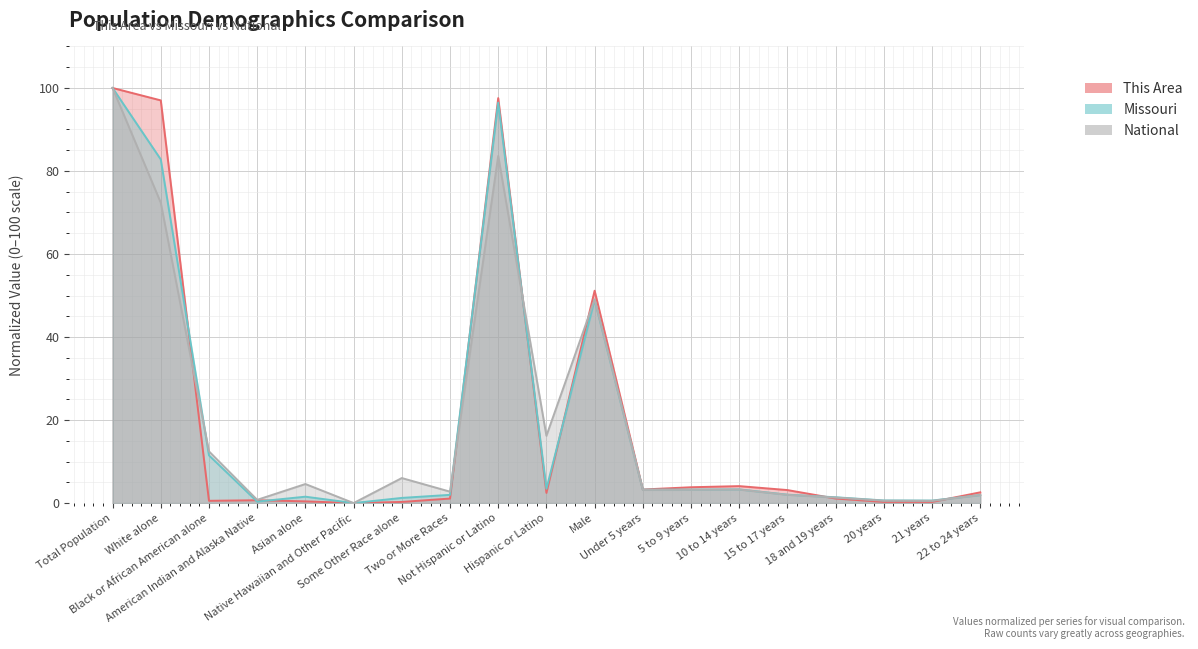

What is the difference between the highest and lowest values at 18 and 19 years?

0.3